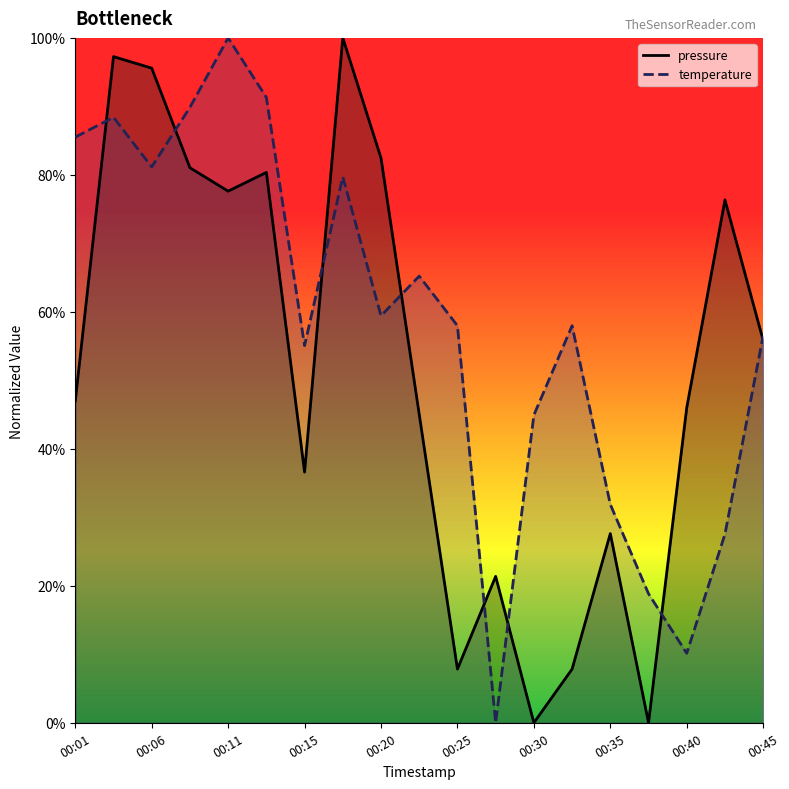

At which category does temperature reach its first local peak?

00:03